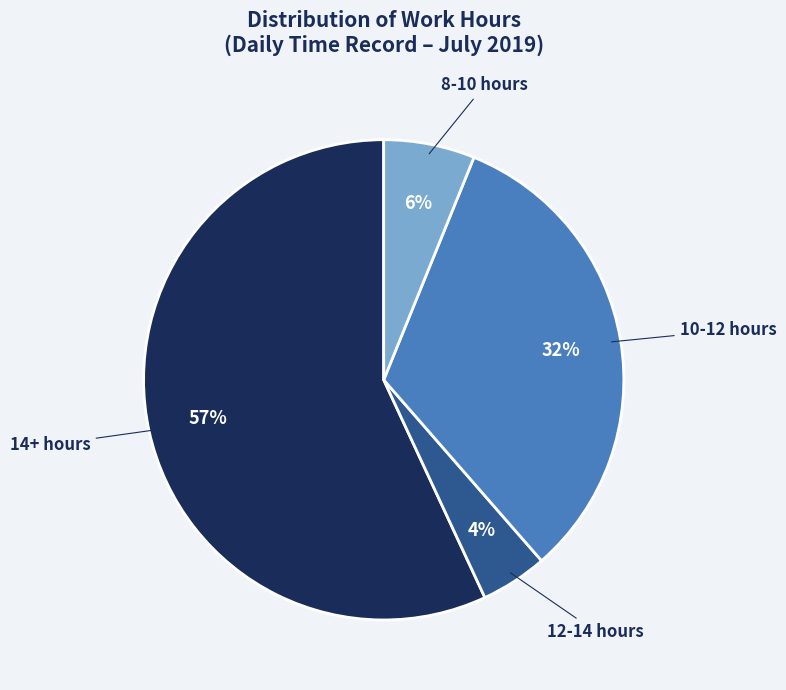

Is there any slice that represents more than half of the pie?

Yes